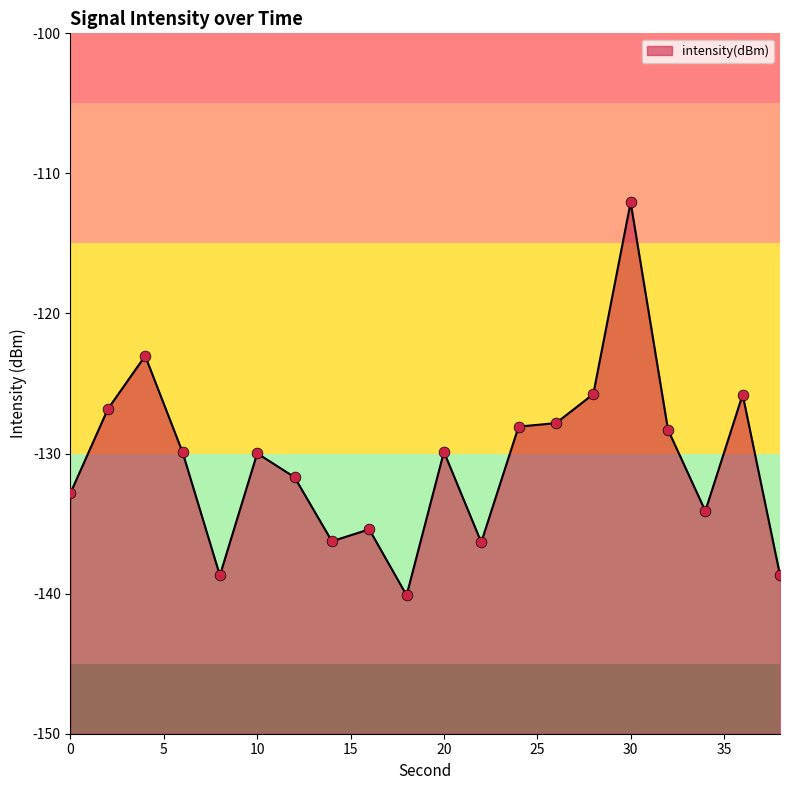

What is the change in value from 30 to 36?

-13.7